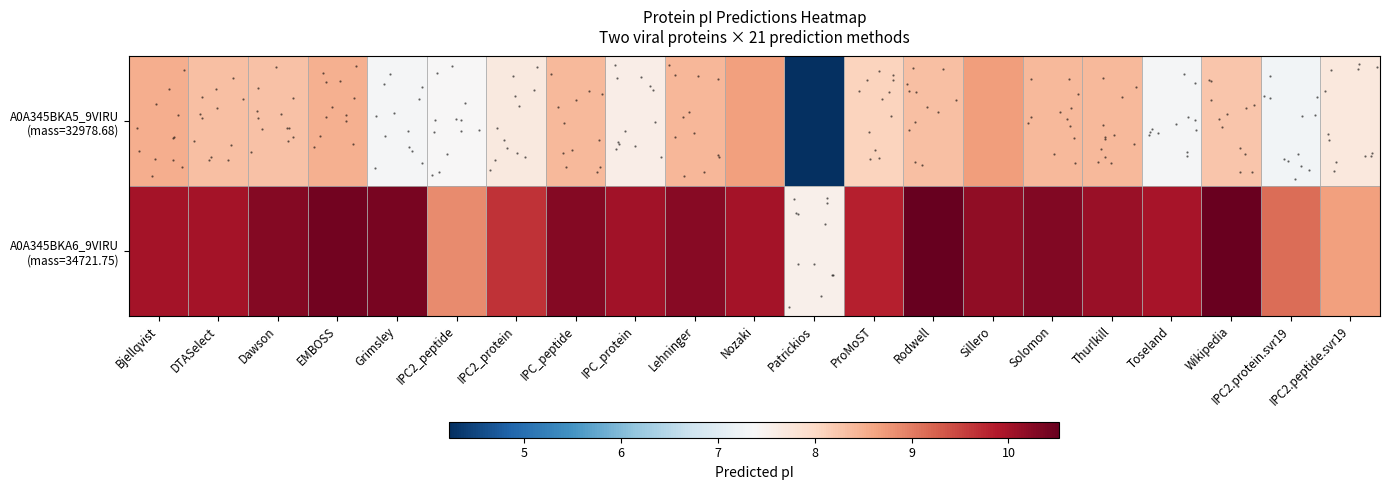

What is the difference between the highest and lowest values at Wikipedia?

2.2